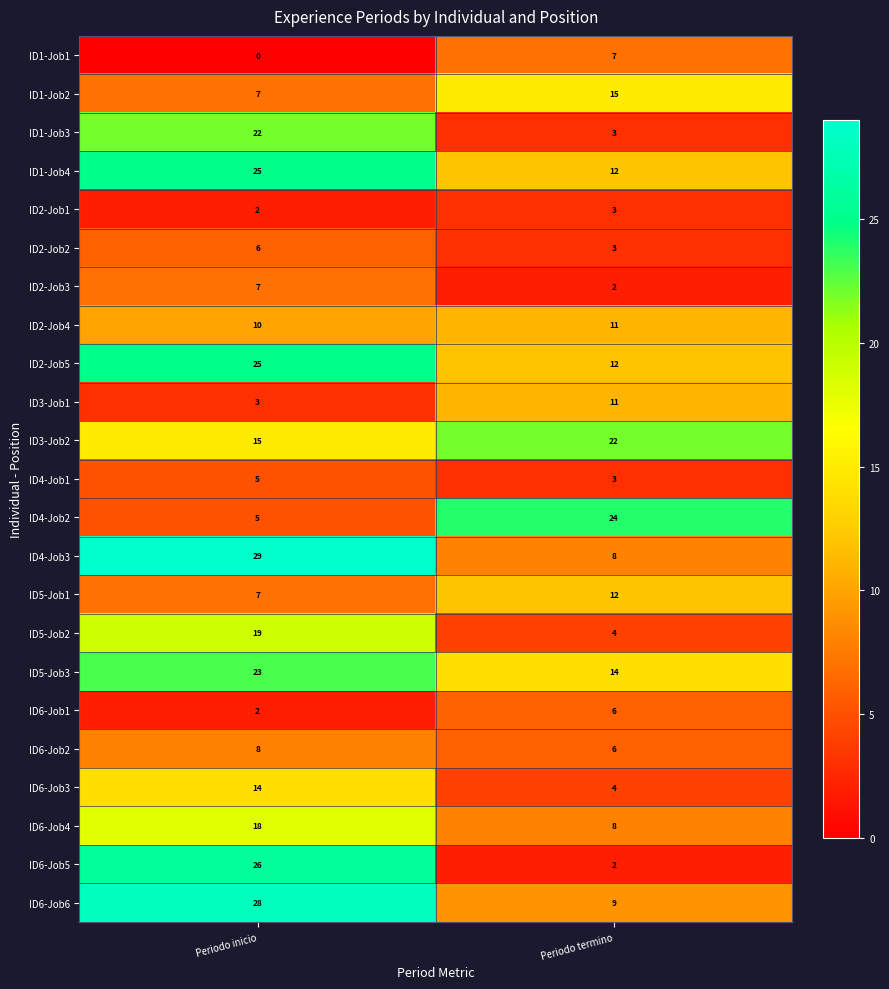

At which label does ID1-Job1 reach its peak?

Periodo termino